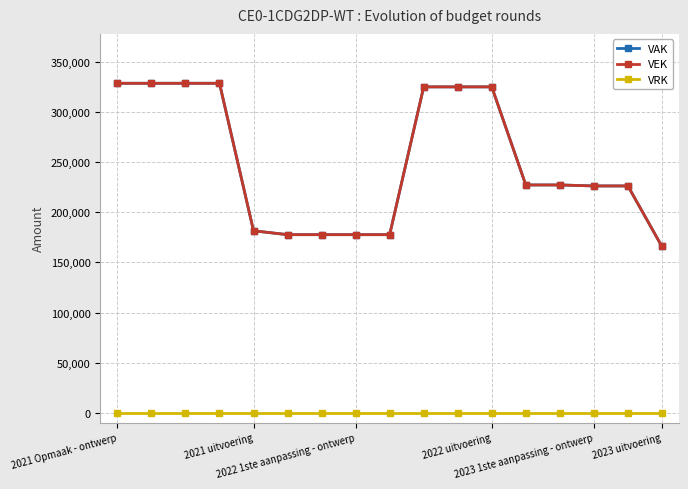

Does the chart have visible grid lines?

Yes